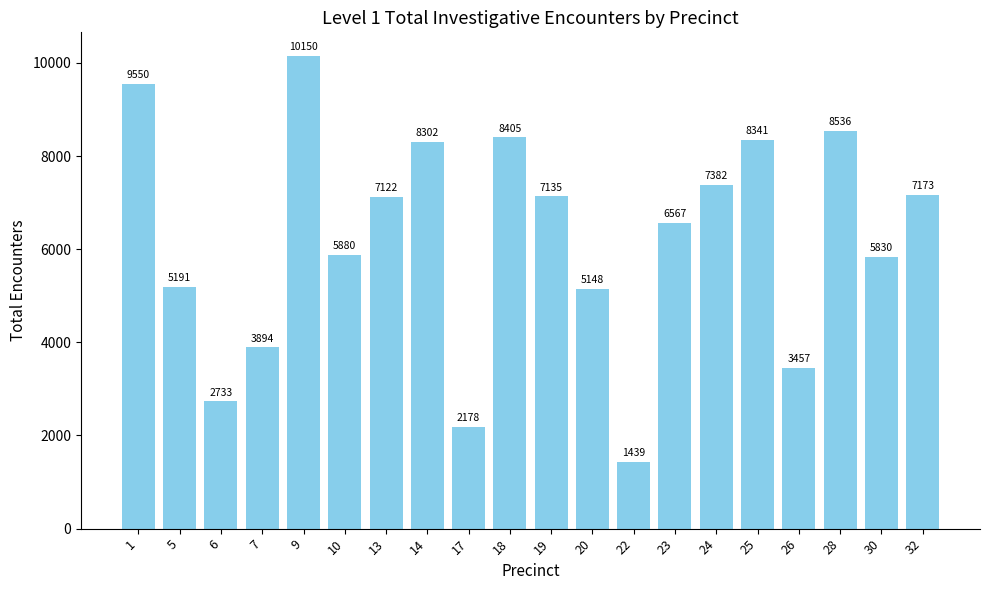

Which category has the highest value across all series?

9